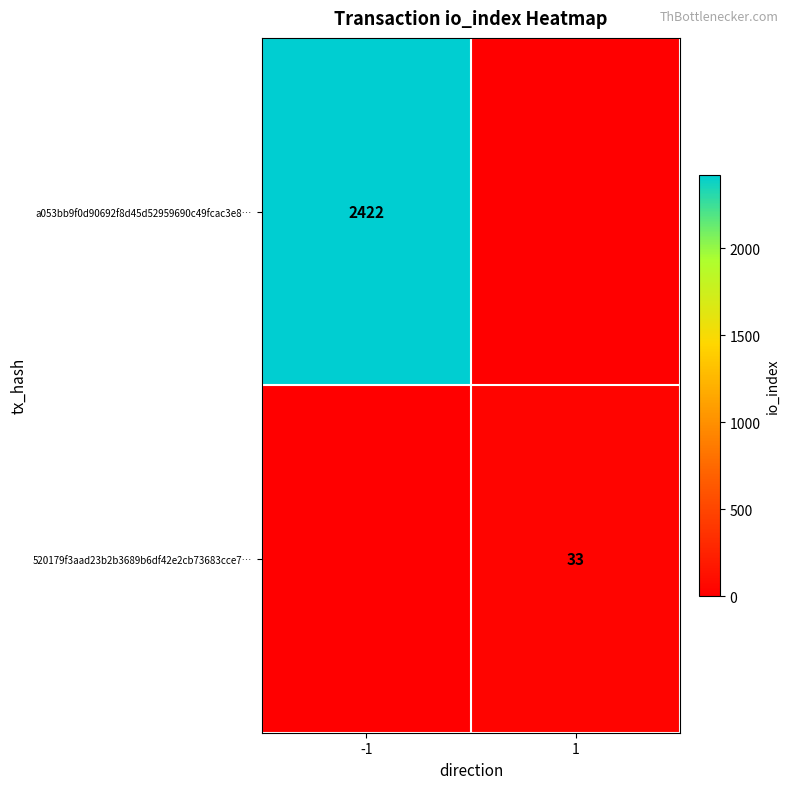

Count the number of categories in the chart.

2